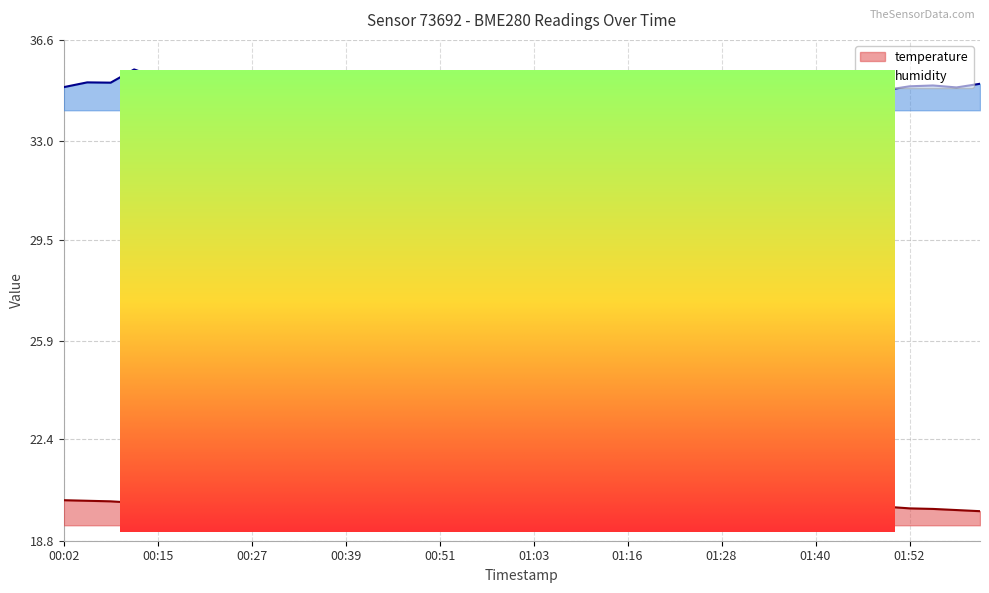

Reading left to right, what are all the values shown in this chart?

temperature: 20.2	20.2	20.2	20.1	20.2	20.2	20.1	20.2	20.2	20.1	20.1	20.1	20.1	20.1	20.1	20.1	20.1	20.1	20.1	20.1	20.1	20.1	20.1	20.1	20.1	20.0	20.1	20.1	20.0	20.1	20.0	20.0	20.0	20.0	20.0	20.0	19.9	19.9	19.9	19.9
humidity: 34.9	35.1	35.1	35.5	35.2	35.2	35.1	35.3	35.1	35.1	34.9	34.8	35.2	35.2	35.1	34.9	35.0	34.8	35.1	35.2	35.2	34.9	35.0	34.9	34.9	35.0	35.0	34.8	35.1	34.9	35.0	34.9	35.0	34.8	34.6	34.8	35.0	35.0	34.9	35.0